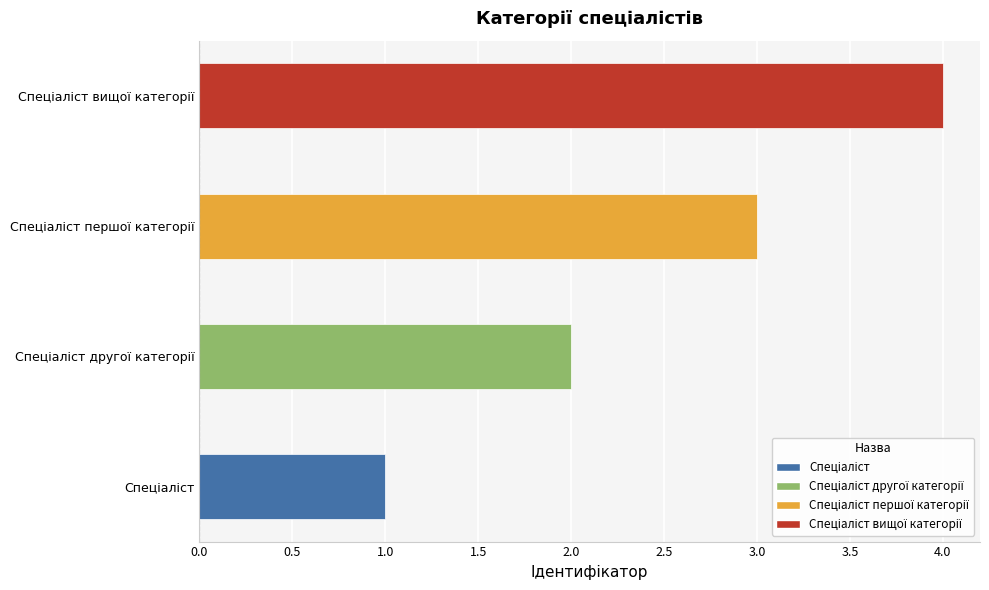

What is the sum of all values?

10